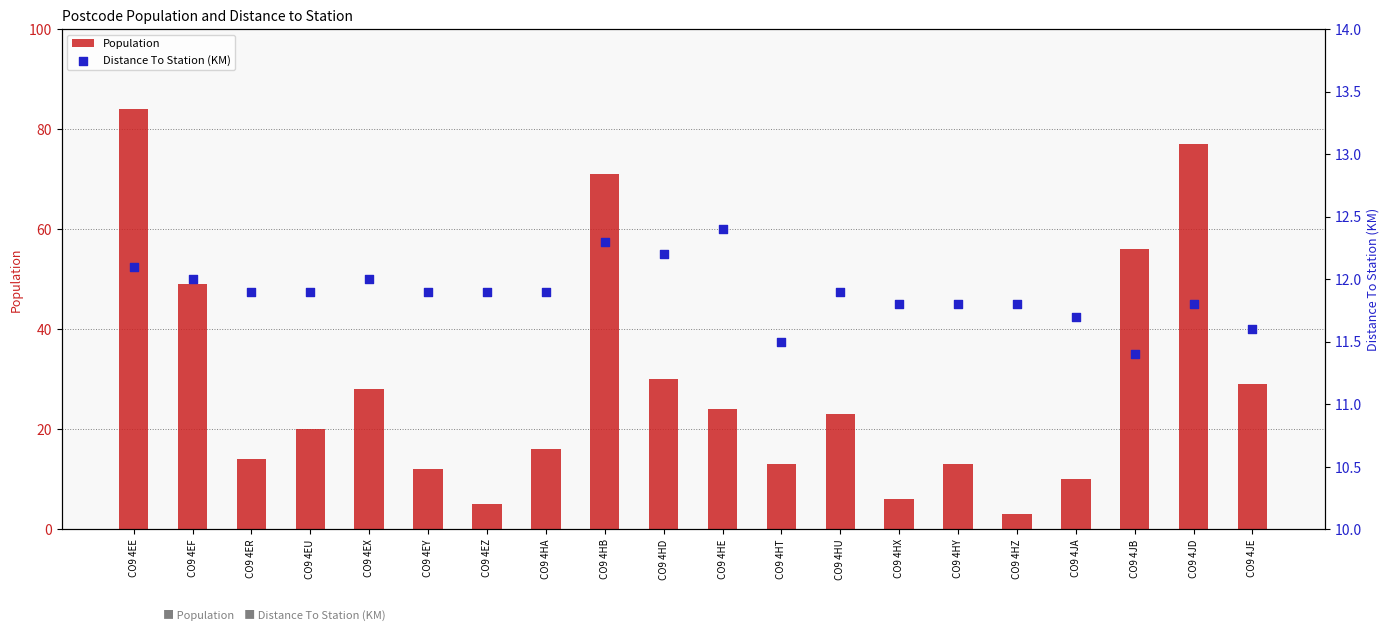

At how many categories does at least one series exceed 46?

5